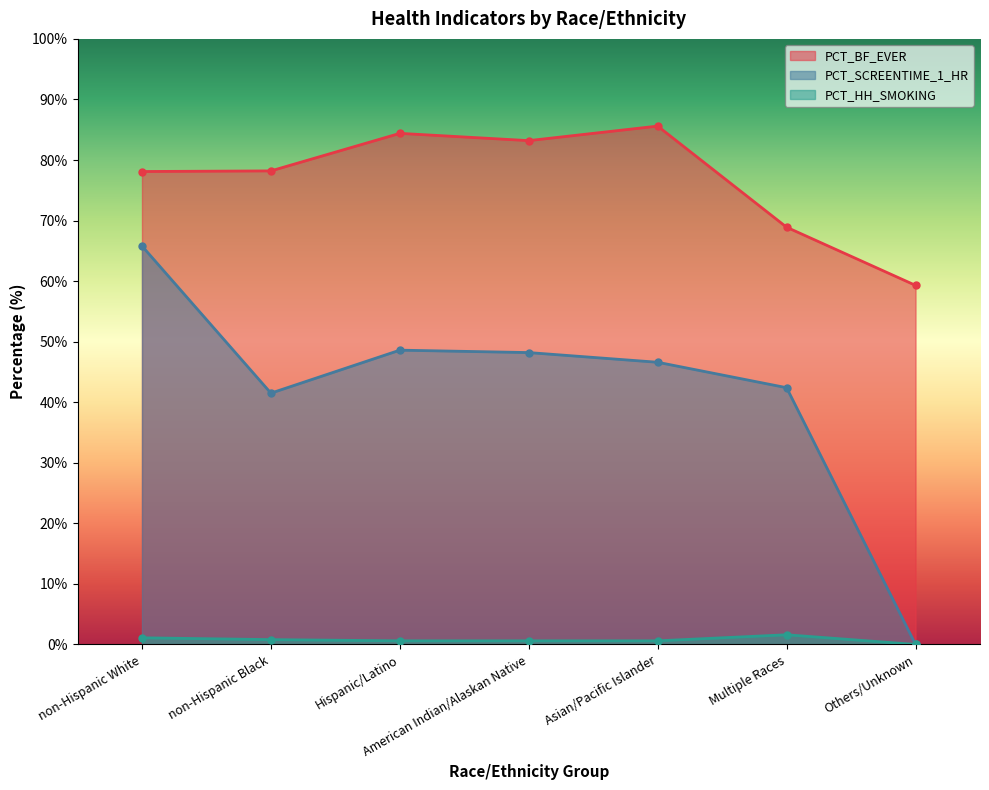

In PCT_SCREENTIME_1_HR, how many points are higher than both neighbors (excluding endpoints)?

1